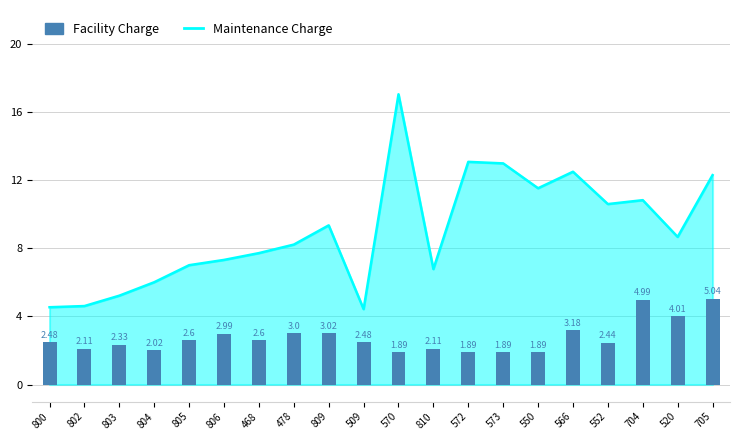

Reading left to right, list all the values displayed in this chart.

800=2.5	802=2.1	803=2.3	804=2.0	805=2.6	806=3.0	468=2.6	478=3.0	809=3.0	509=2.5	570=1.9	810=2.1	572=1.9	573=1.9	550=1.9	566=3.2	552=2.4	704=5.0	520=4.0	705=5.0